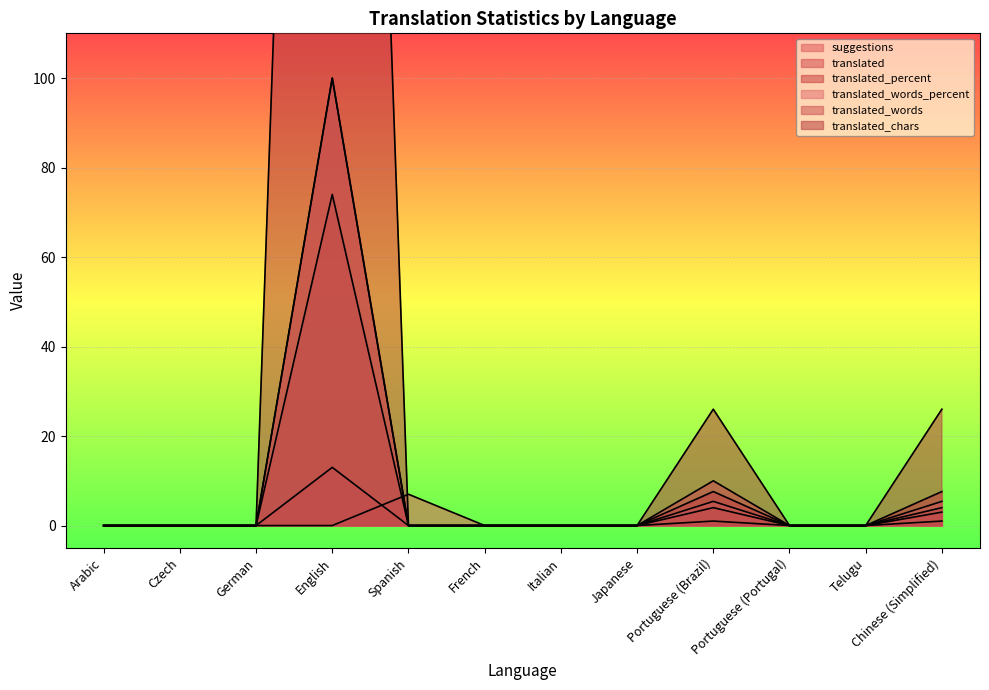

Reading right to left, list all the values displayed in this chart.

suggestions: Chinese (Simplified)=3.0	Telugu=0.0	Portuguese (Portugal)=0.0	Portuguese (Brazil)=10.0	Japanese=0.0	Italian=0.0	French=0.0	Spanish=7.0	English=0.0	German=0.0	Czech=0.0	Arabic=0.0
translated: Chinese (Simplified)=1.0	Telugu=0.0	Portuguese (Portugal)=0.0	Portuguese (Brazil)=1.0	Japanese=0.0	Italian=0.0	French=0.0	Spanish=0.0	English=13.0	German=0.0	Czech=0.0	Arabic=0.0
translated_percent: Chinese (Simplified)=7.6	Telugu=0.0	Portuguese (Portugal)=0.0	Portuguese (Brazil)=7.6	Japanese=0.0	Italian=0.0	French=0.0	Spanish=0.0	English=100.0	German=0.0	Czech=0.0	Arabic=0.0
translated_words_percent: Chinese (Simplified)=5.4	Telugu=0.0	Portuguese (Portugal)=0.0	Portuguese (Brazil)=5.4	Japanese=0.0	Italian=0.0	French=0.0	Spanish=0.0	English=100.0	German=0.0	Czech=0.0	Arabic=0.0
translated_words: Chinese (Simplified)=4.0	Telugu=0.0	Portuguese (Portugal)=0.0	Portuguese (Brazil)=4.0	Japanese=0.0	Italian=0.0	French=0.0	Spanish=0.0	English=74.0	German=0.0	Czech=0.0	Arabic=0.0
translated_chars: Chinese (Simplified)=26.0	Telugu=0.0	Portuguese (Portugal)=0.0	Portuguese (Brazil)=26.0	Japanese=0.0	Italian=0.0	French=0.0	Spanish=0.0	English=479.0	German=0.0	Czech=0.0	Arabic=0.0